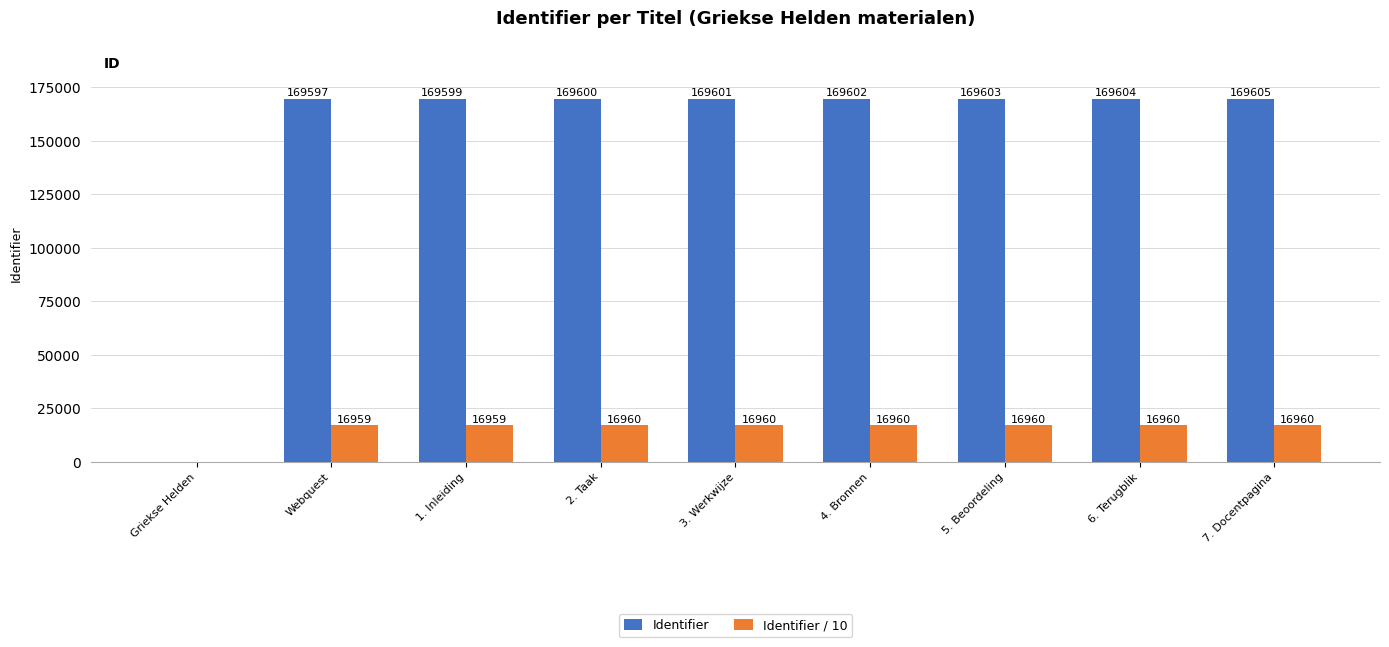

How many groups of bars are there?

9